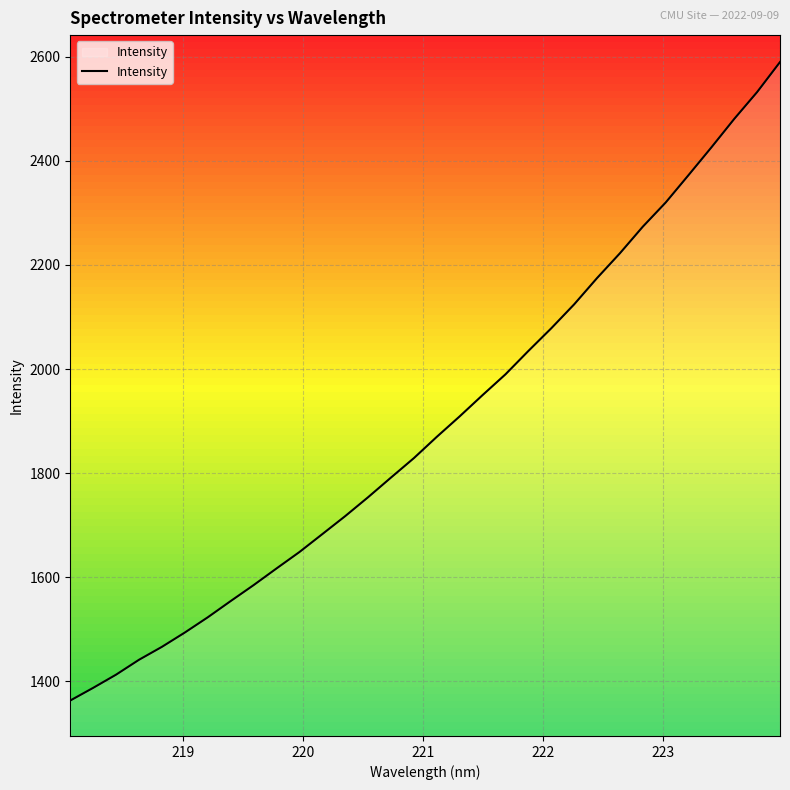

How many series are shown in this chart?

1